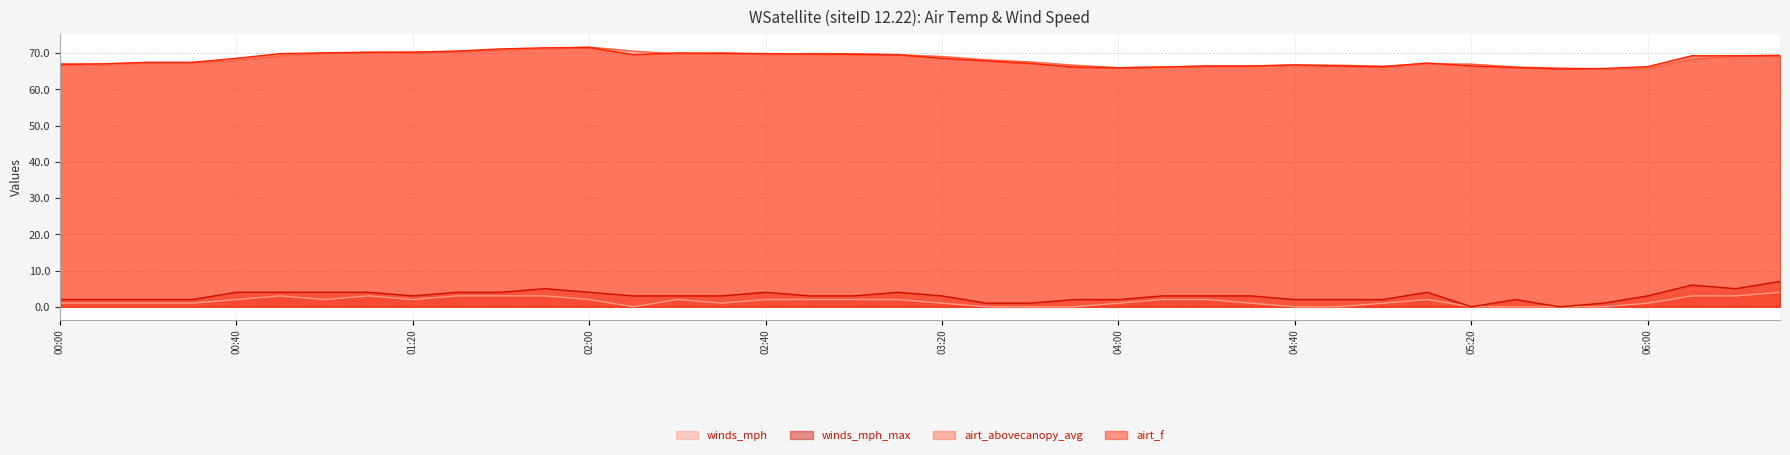

Rank the categories by airt_abovecanopy_avg value from highest to lowest.

02:00, 01:50, 01:40, 02:10, 01:30, 01:20, 01:10, 01:00, 02:30, 02:50, 03:00, 02:20, 02:40, 03:10, 06:30, 00:50, 06:20, 03:20, 06:10, 03:30, 00:40, 03:40, 00:20, 00:30, 00:00, 05:10, 05:20, 00:10, 03:50, 04:40, 04:50, 04:20, 04:30, 05:00, 04:10, 05:30, 04:00, 05:40, 06:00, 05:50